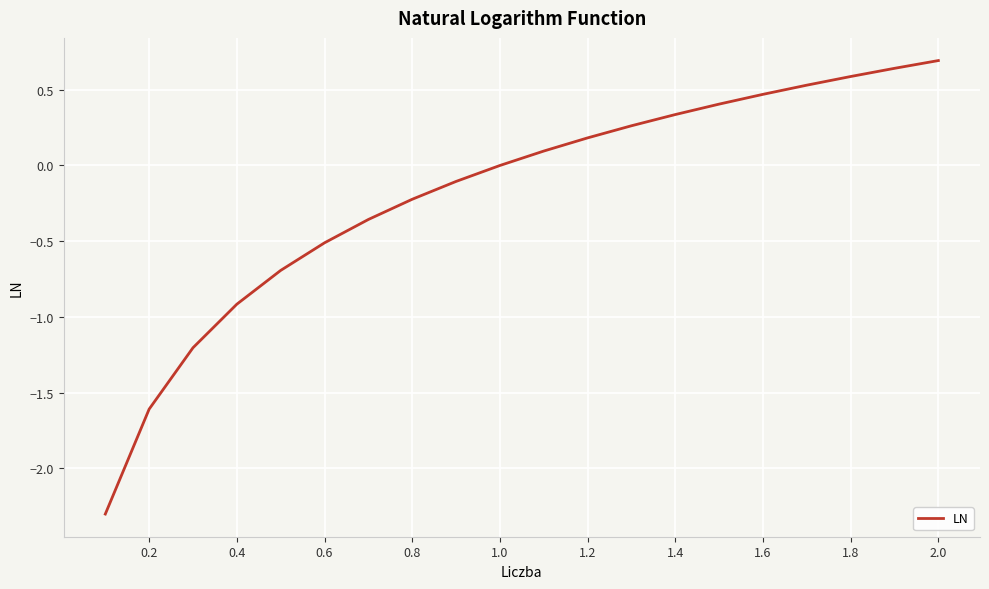

What is the maximum value shown in the chart?

0.7